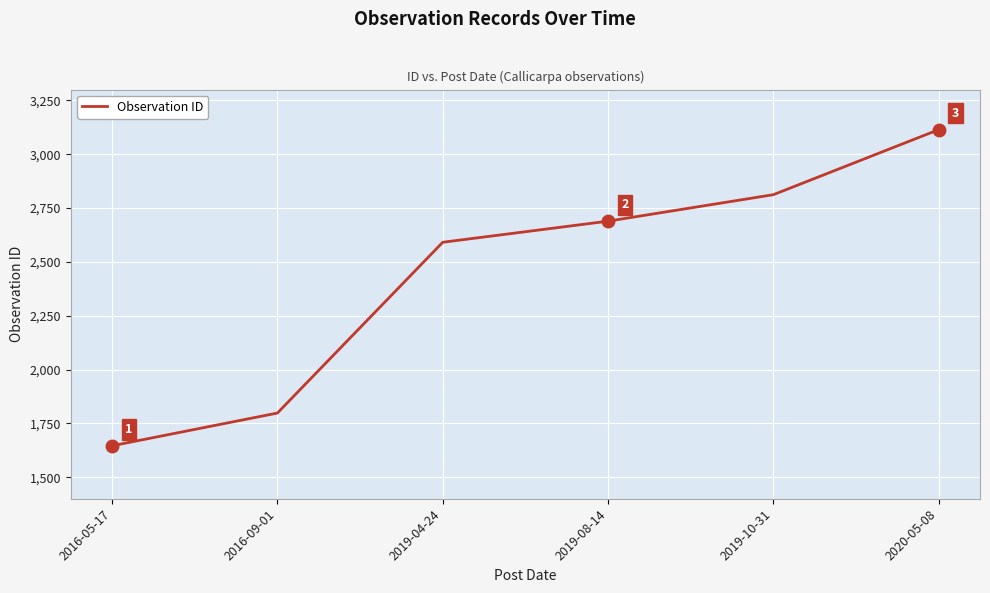

Is it true that the value at 2019-10-31 is 3792?

False